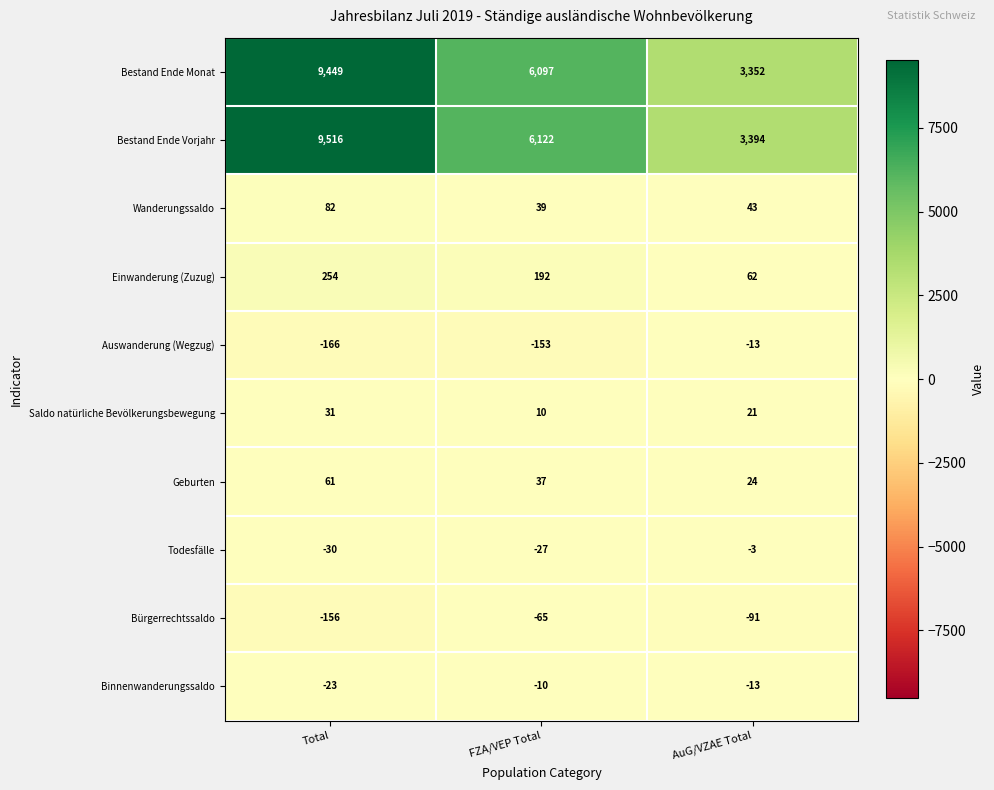

At which label does Saldo natürliche Bevölkerungsbewegung first exceed 21?

Total